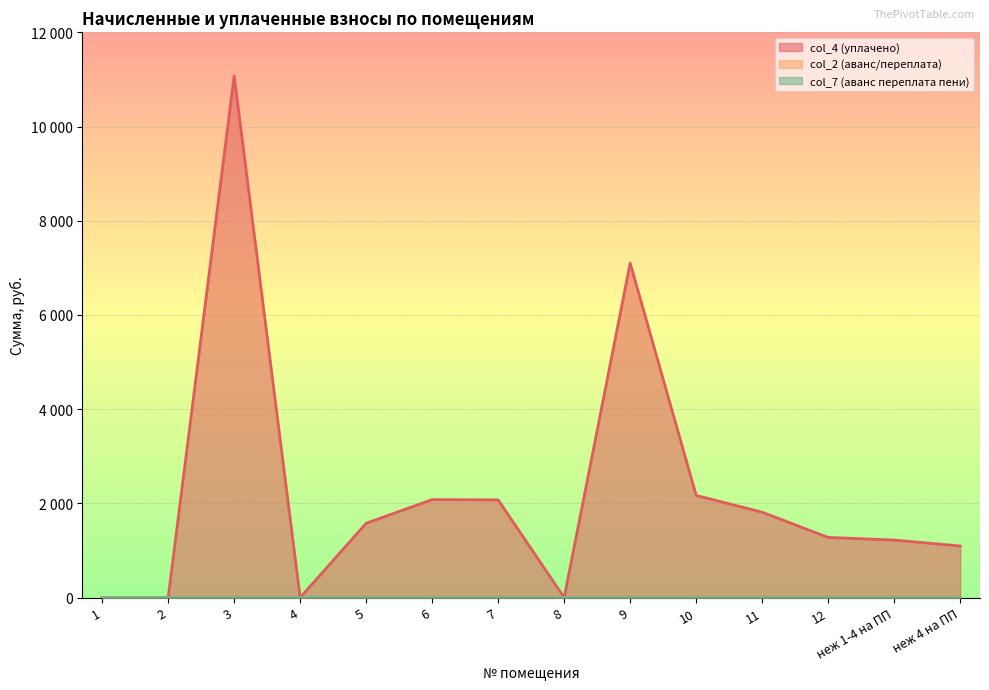

Is it true that col_2 (аванс/переплата) equals 0.0 at 7?

True